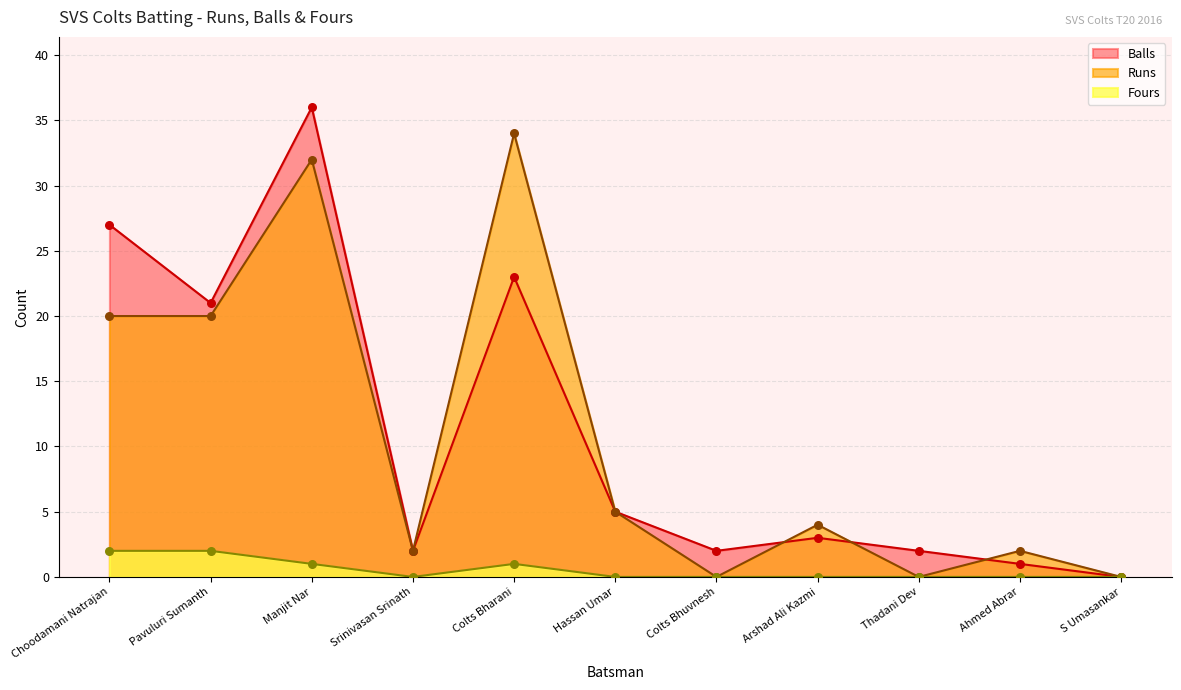

Is the value of Balls at S Umasankar greater than the value of Runs at Arshad Ali Kazmi?

No